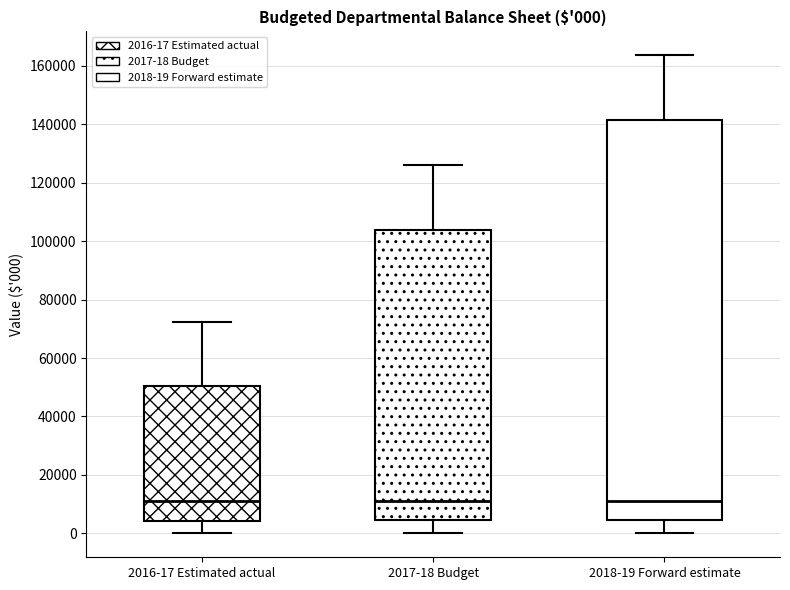

Comparing the boxes themselves (not the whiskers), which one is the tallest?

2018-19 Forward estimate